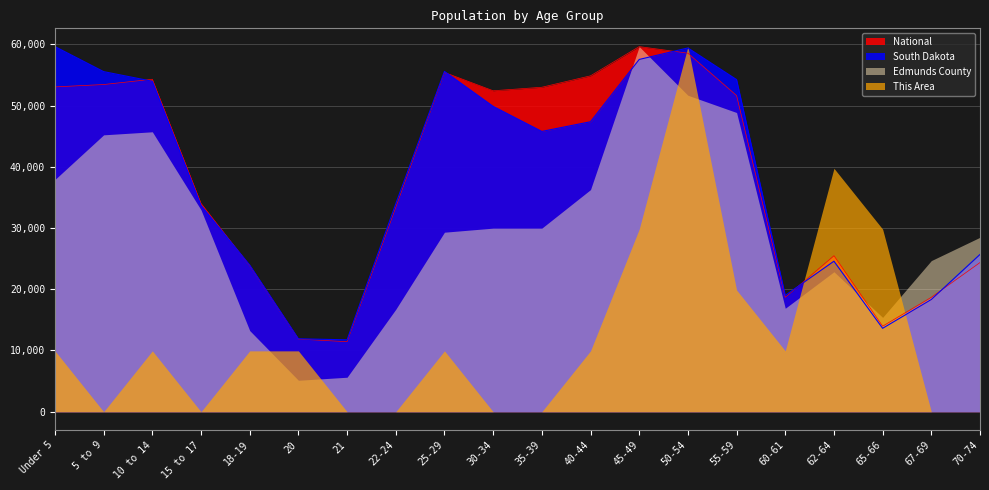

Where is the first local minimum for National?

21